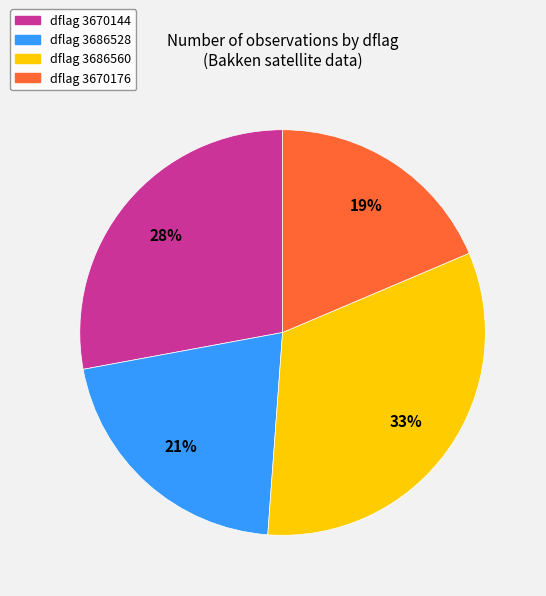

To the nearest percent, what is the average slice percentage?

25%